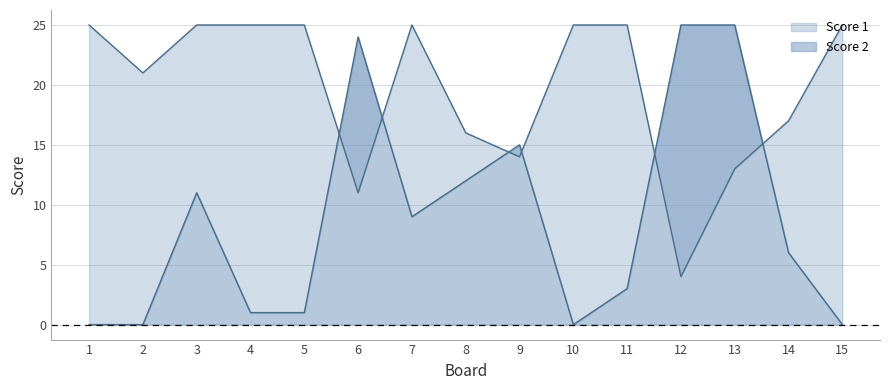

How many intersections are there between Score 2 and Score 1?

6